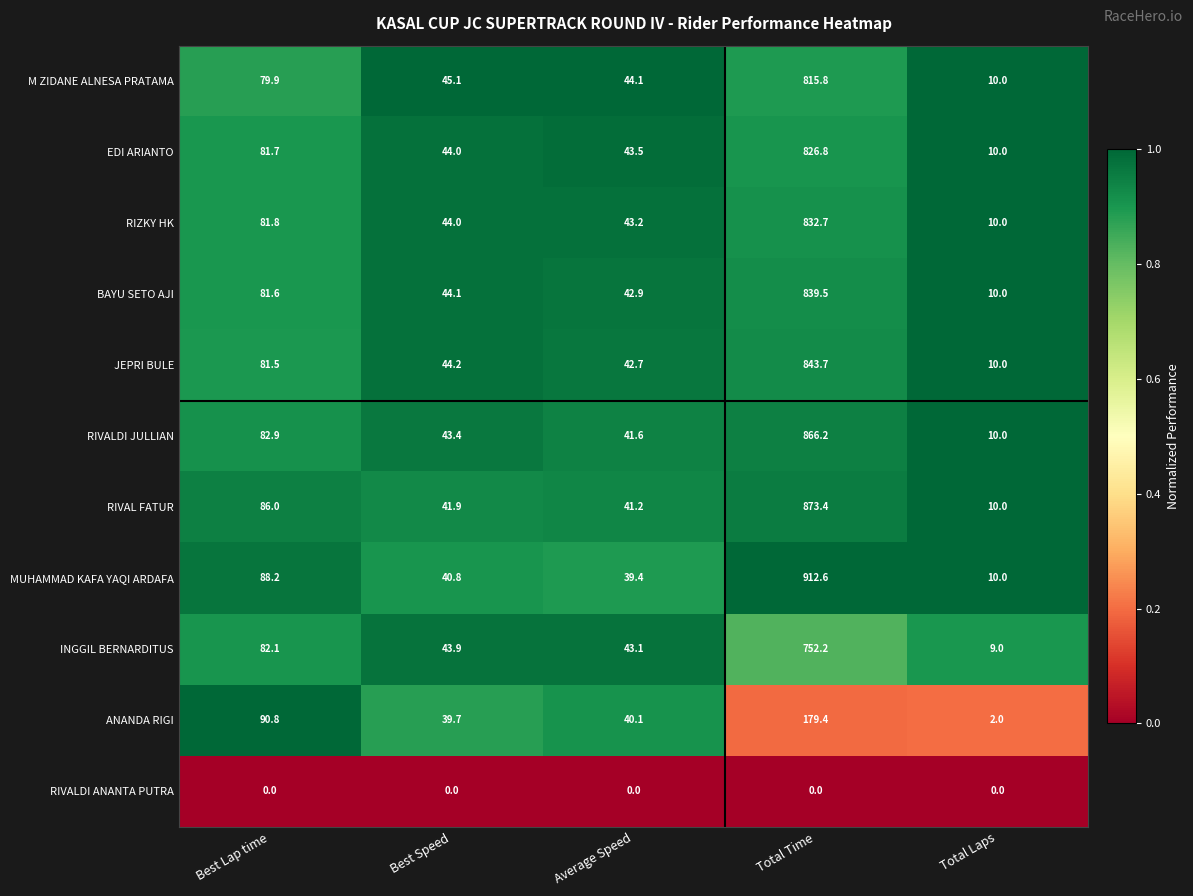

What is the sum of the RIVALDI JULLIAN values at Best Lap time and Best Speed?

126.3